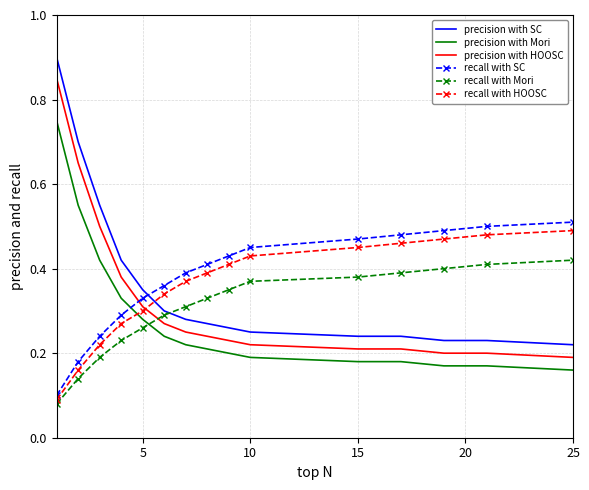

True or false: precision with SC and precision with Mori intersect in this chart.

False